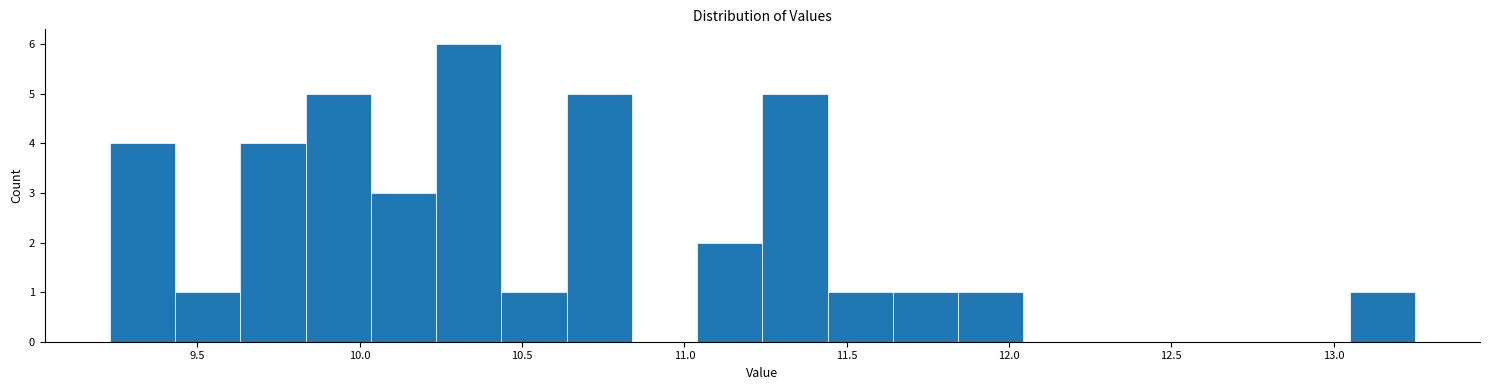

What is the height of the bar covering 11.65 to 11.85 on the x-axis? Neither the bar edges nor the heights are printed on the chart, so give them approximately, as read against the axes.

1